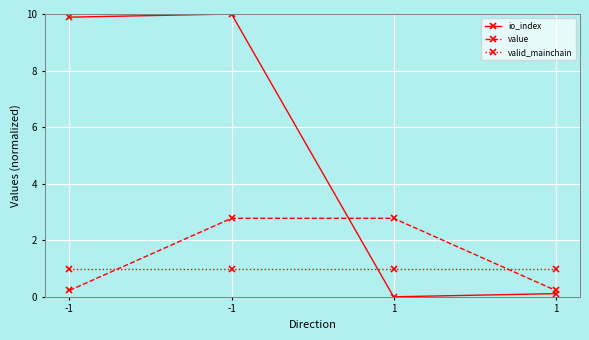

What is the difference between the maximum and minimum values in the io_index series?

10.0